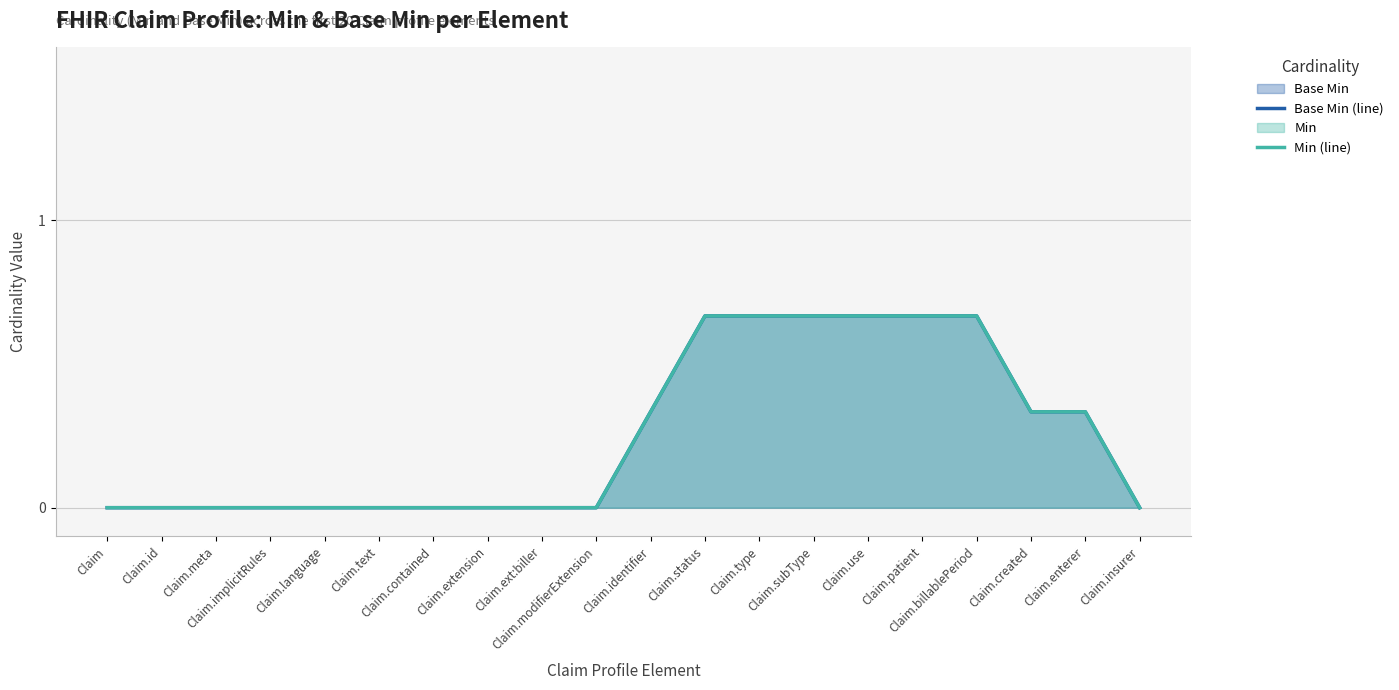

Is the value of Min (line) at Claim.language greater than the value of Base Min (line) at Claim.ext:biller?

No